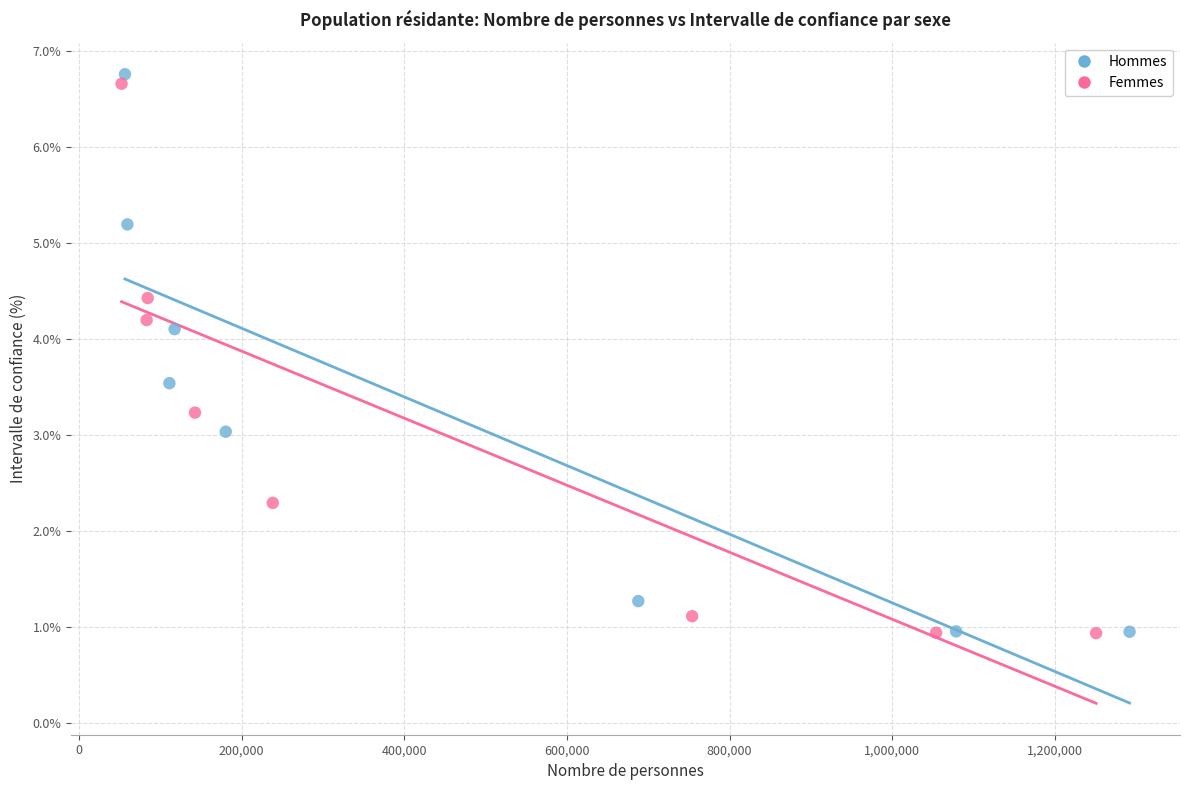

Which series reaches the maximum Y coordinate?

Hommes